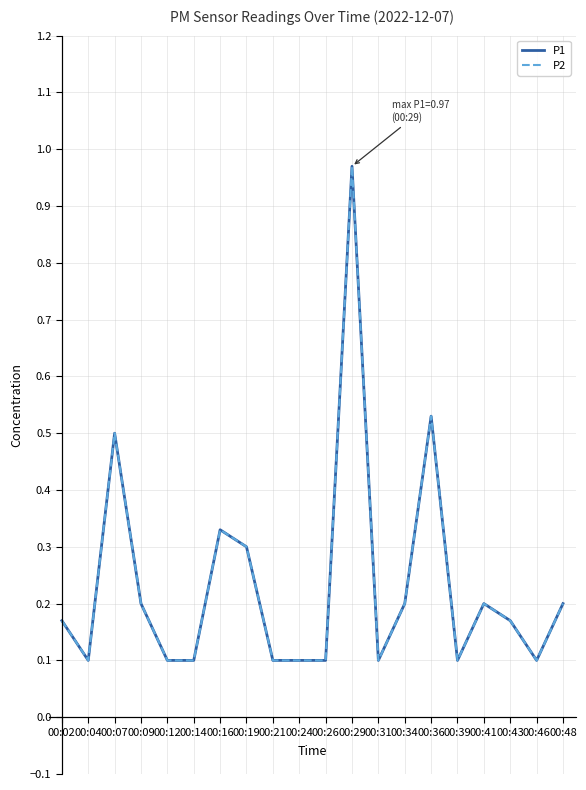

True or false: P1 has a value of 0.1 at 00:31.

True